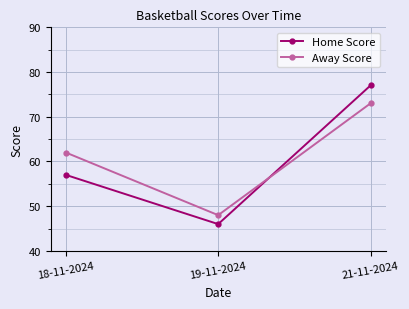

Rank the series by their average value, from lowest to highest.

Home Score, Away Score